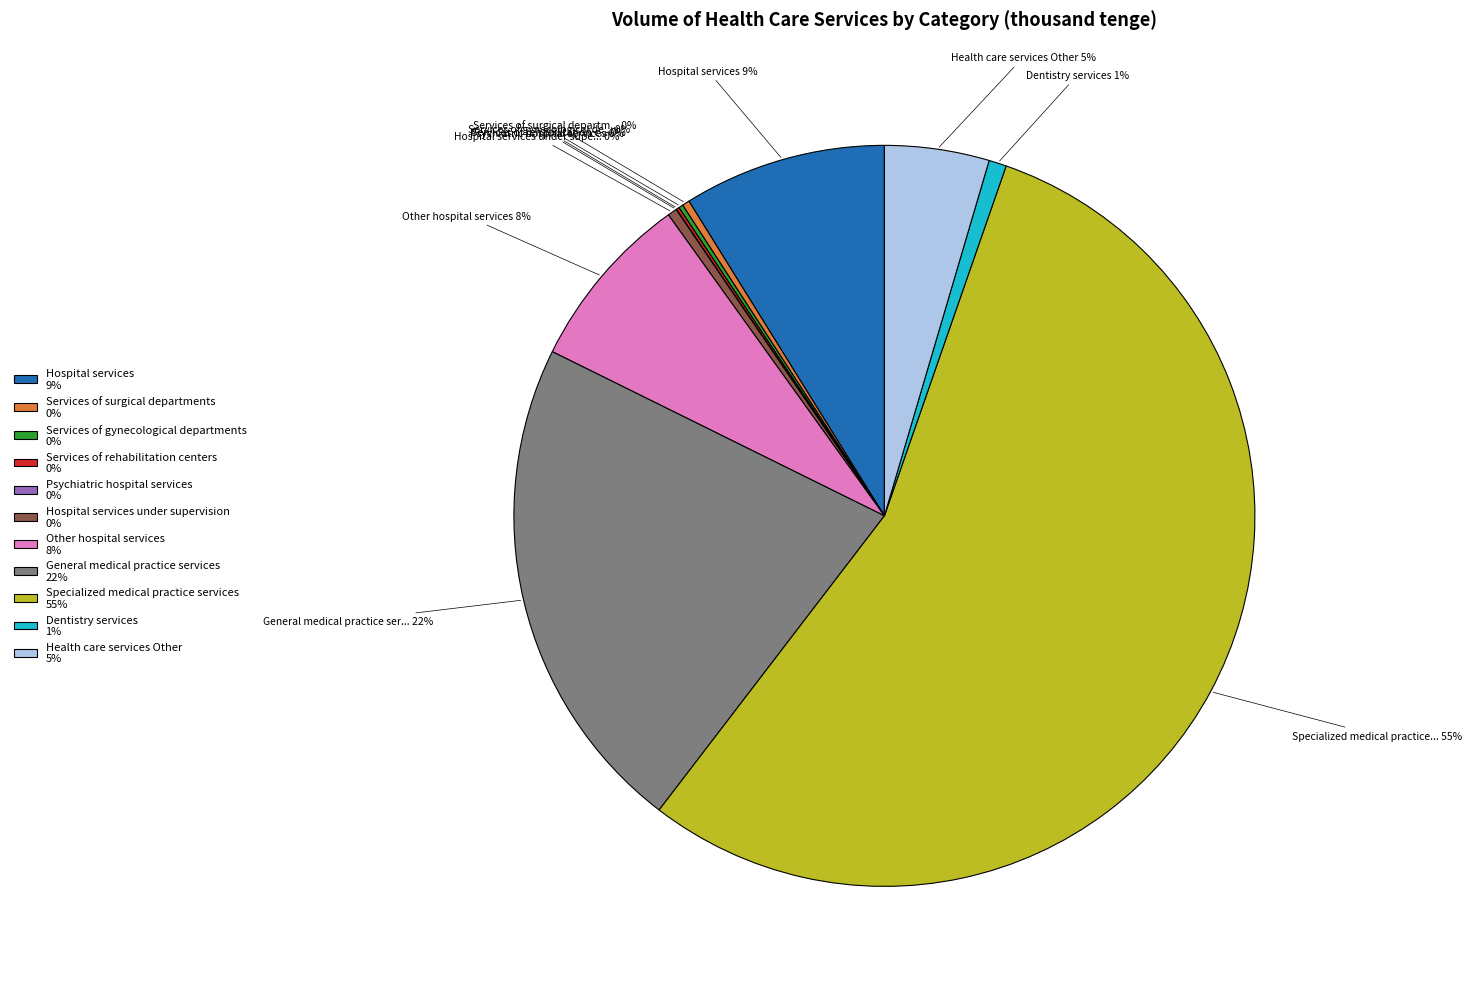

What percentage is the Health care services Other 5% slice, to the nearest percent?

5%